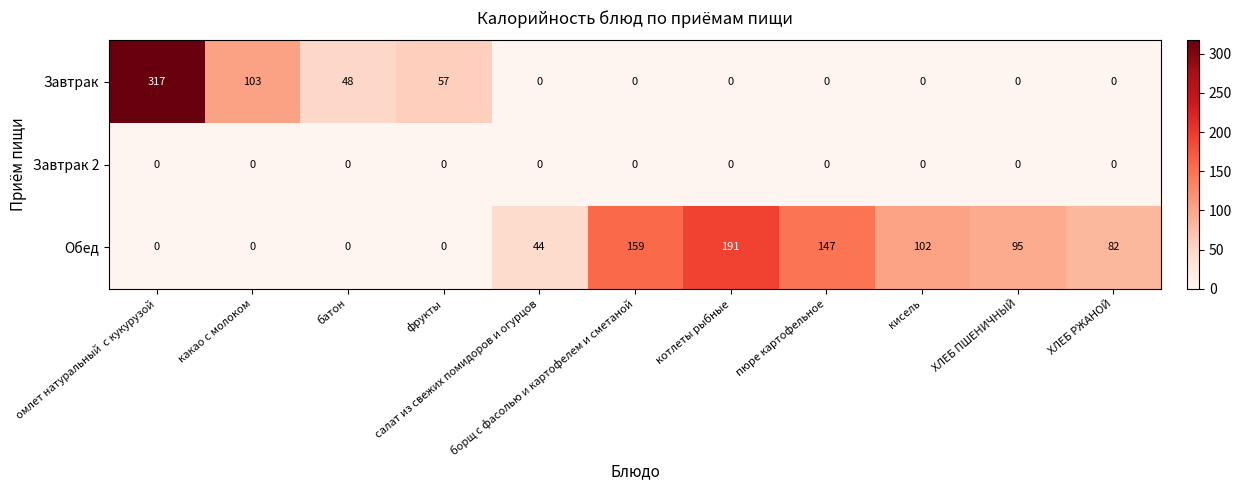

What is the difference between the maximum and minimum values in the Завтрак series?

317